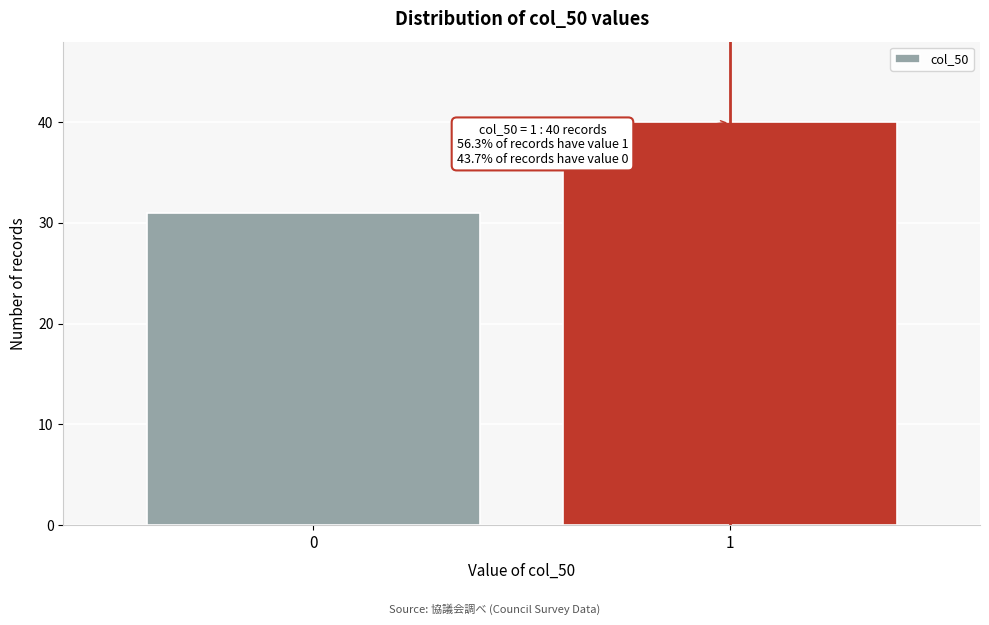

Reading left to right, extract all data points from this chart.

0=31	1=40